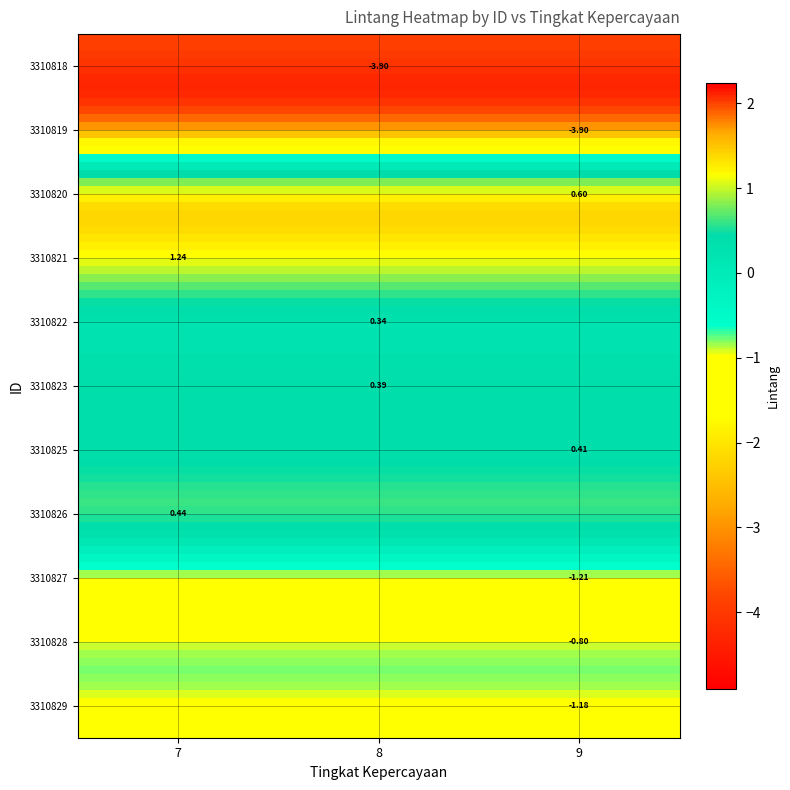

How many data points in tingkat_kepercayaan are less than 9?

5